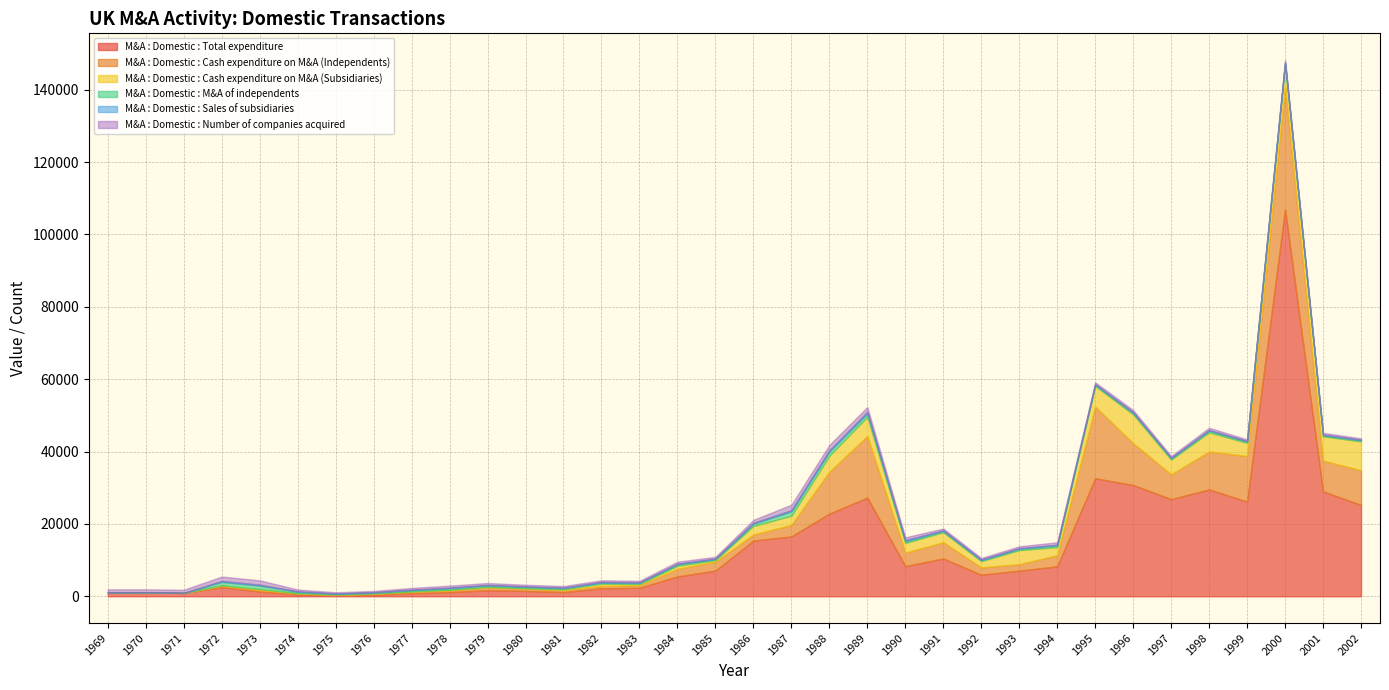

True or false: M&A : Domestic : Total expenditure and M&A : Domestic : Cash expenditure on M&A (Independents) intersect in this chart.

False